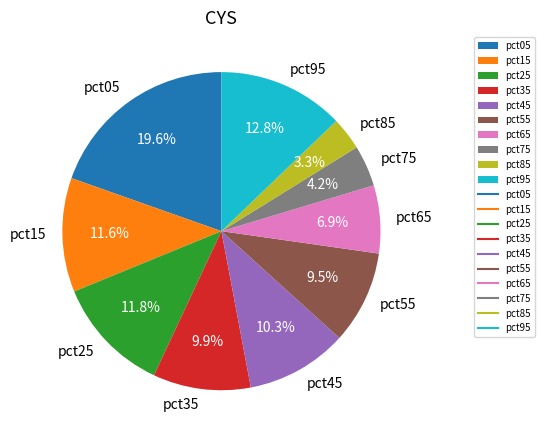

How many slices are in this pie chart?

10